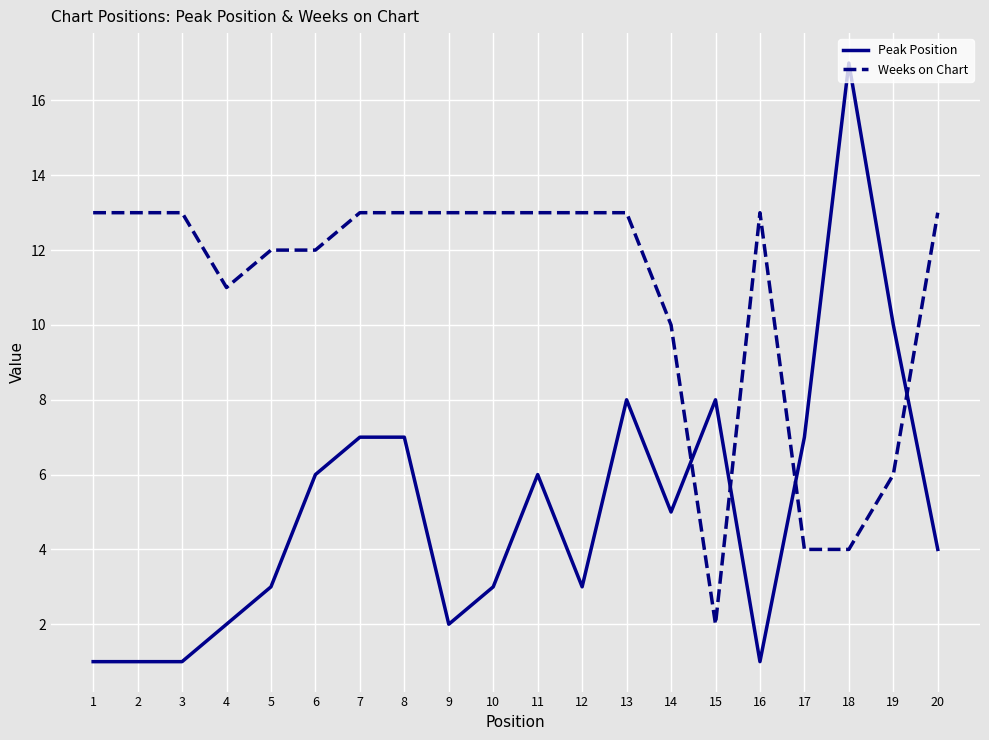

What is the minimum value for Weeks on Chart?

2